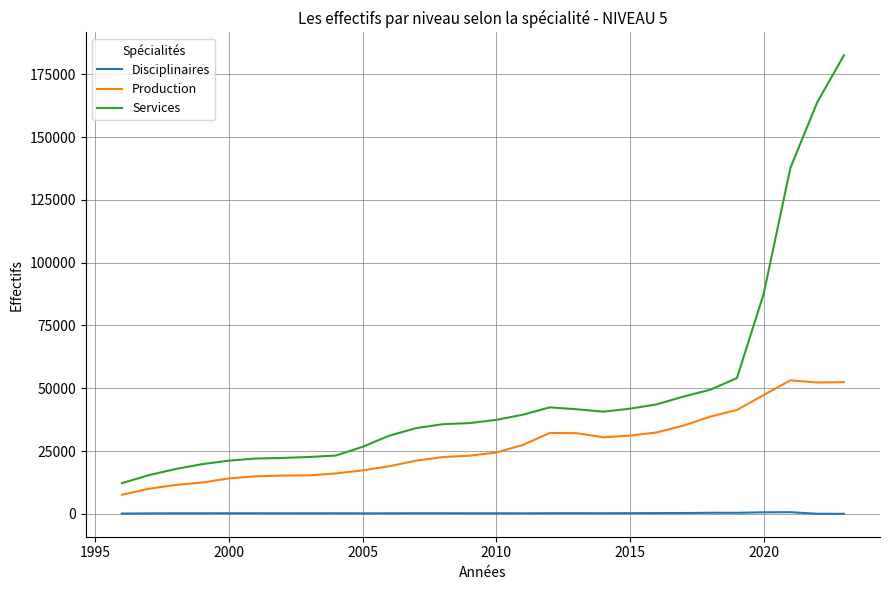

What is the difference between the maximum and minimum values in the Production series?

45564